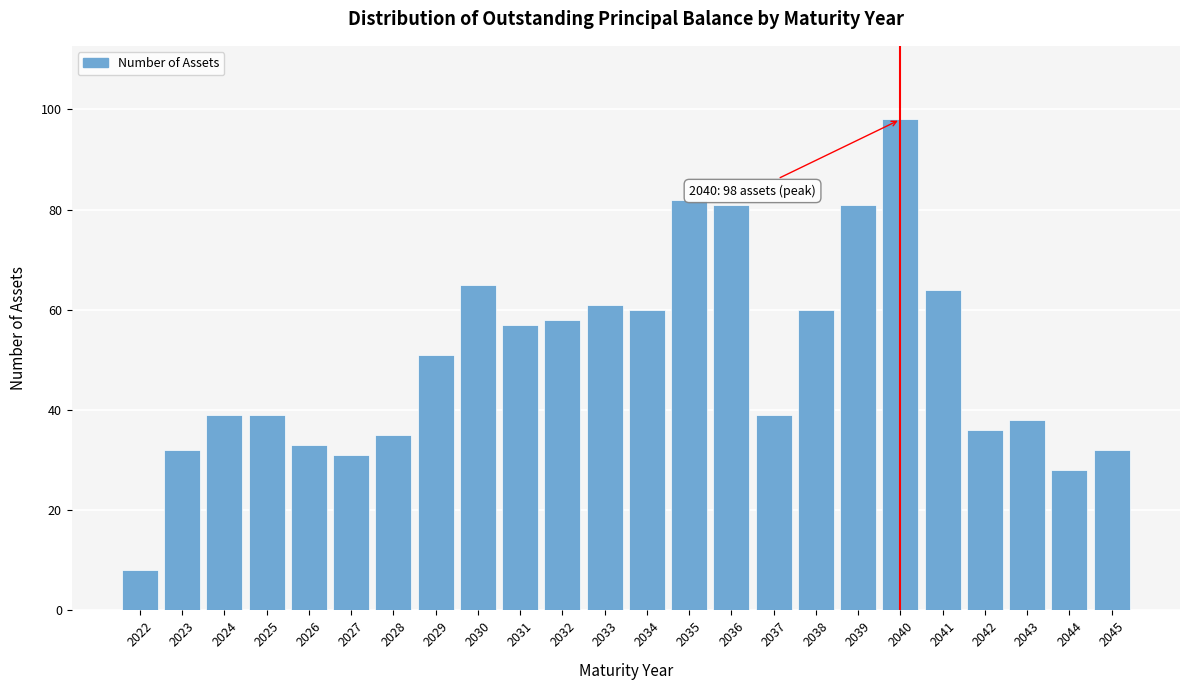

Reading right to left, transcribe all the data shown in this chart.

32	28	38	36	64	98	81	60	39	81	82	60	61	58	57	65	51	35	31	33	39	39	32	8